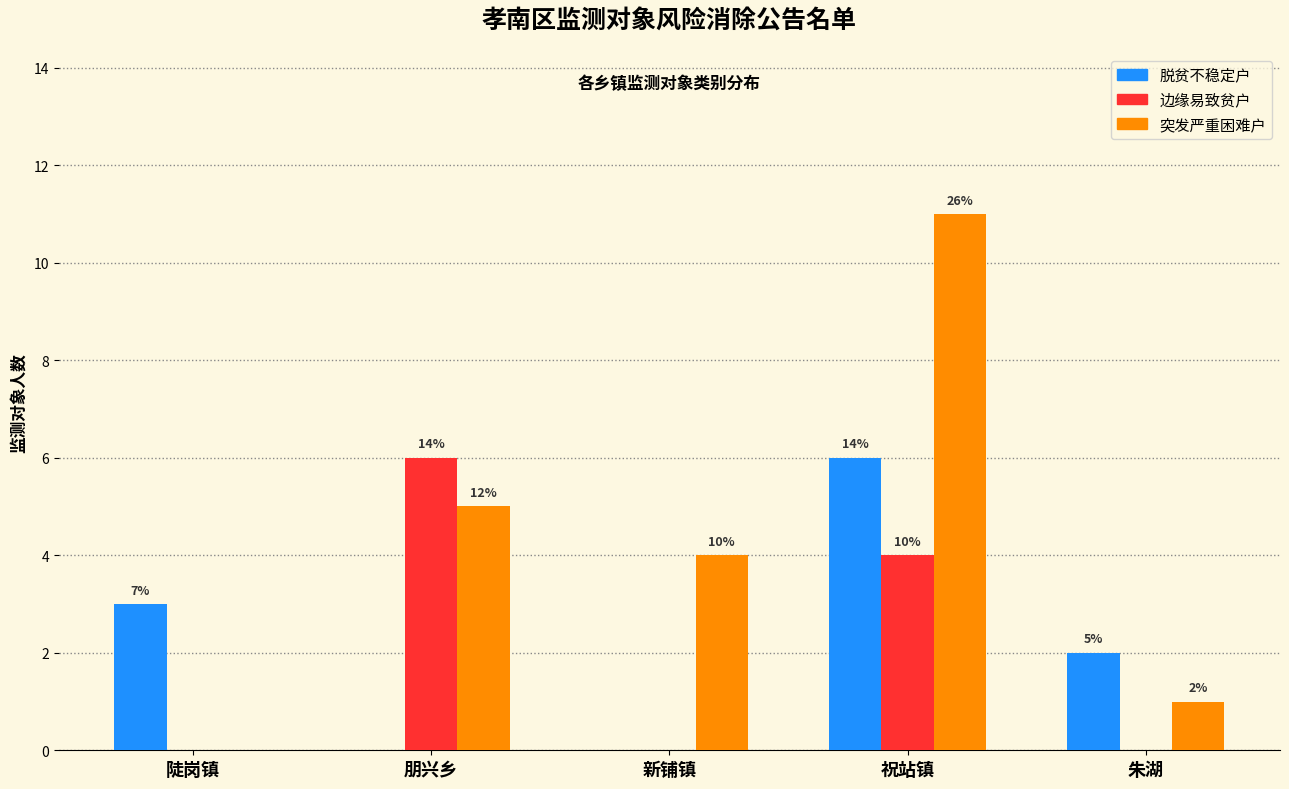

What are all the series names shown in the legend?

脱贫不稳定户, 边缘易致贫户, 突发严重困难户